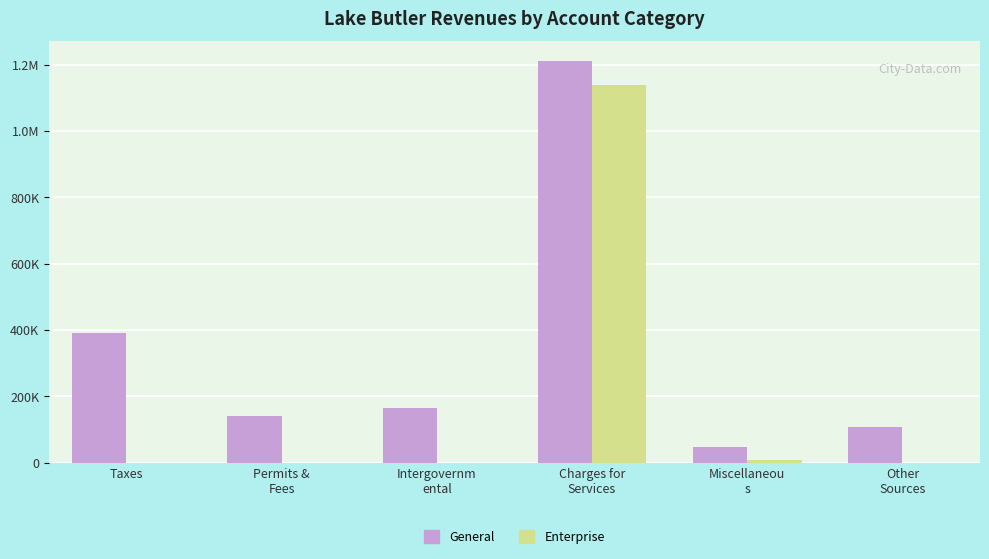

At how many categories does at least one series exceed 373730?

2